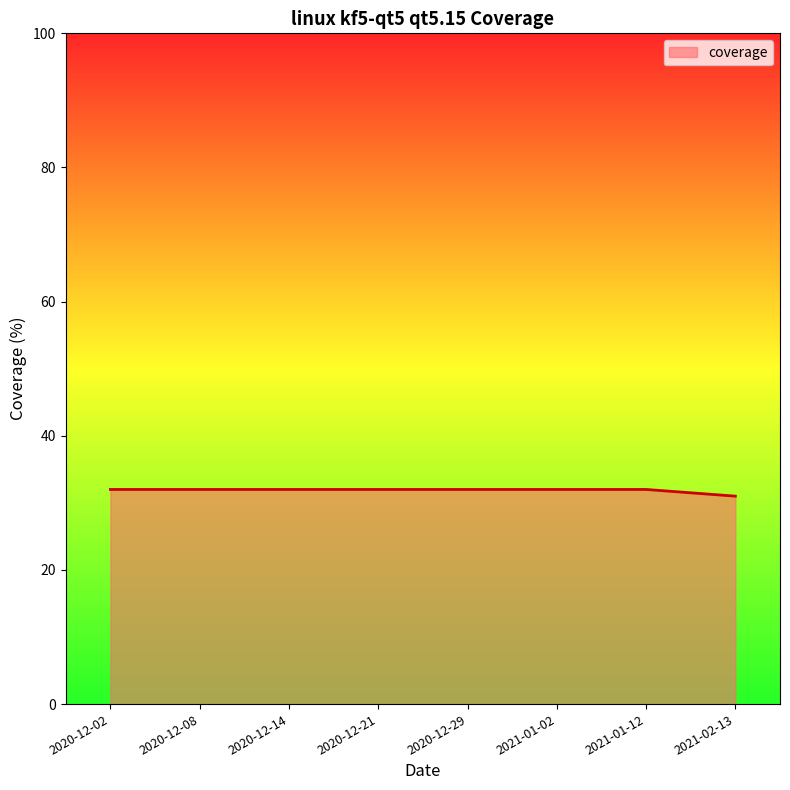

The value at 2021-01-12 is 32. True or false?

True